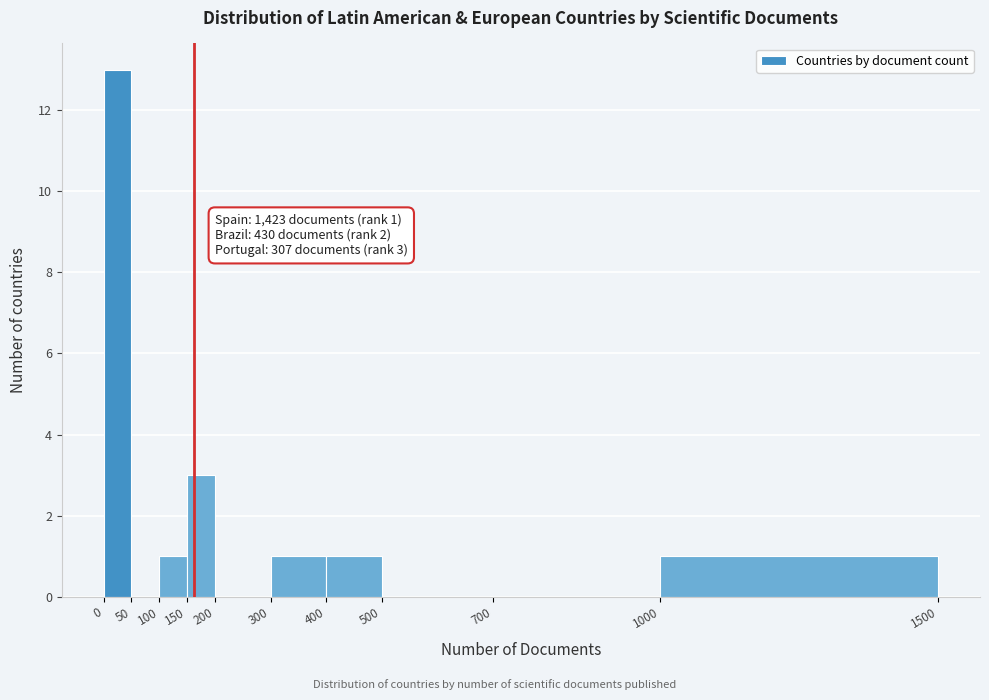

Which range on the x-axis has the tallest bar?

0 to 50